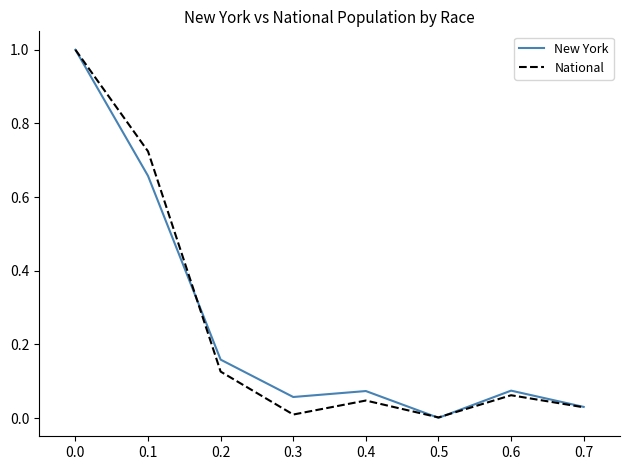

What is the maximum value shown in the chart?

1.0